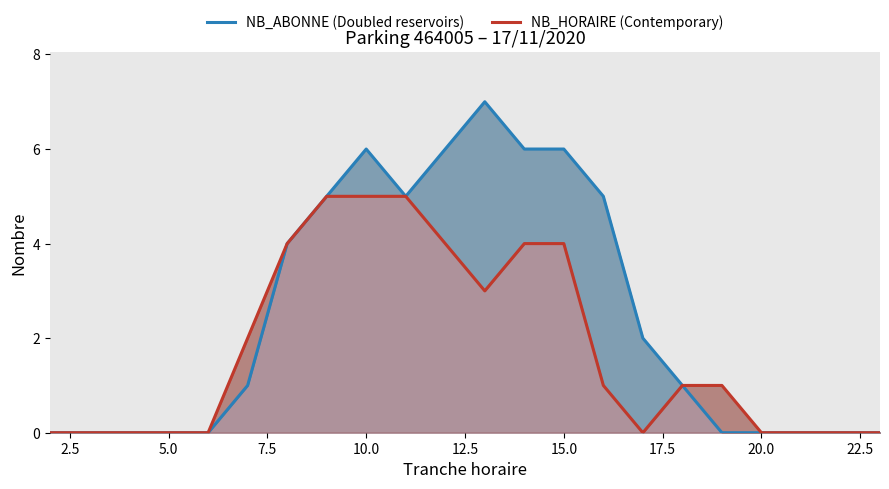

What is the difference between the second highest and minimum values in the NB_HORAIRE (Contemporary) series?

5